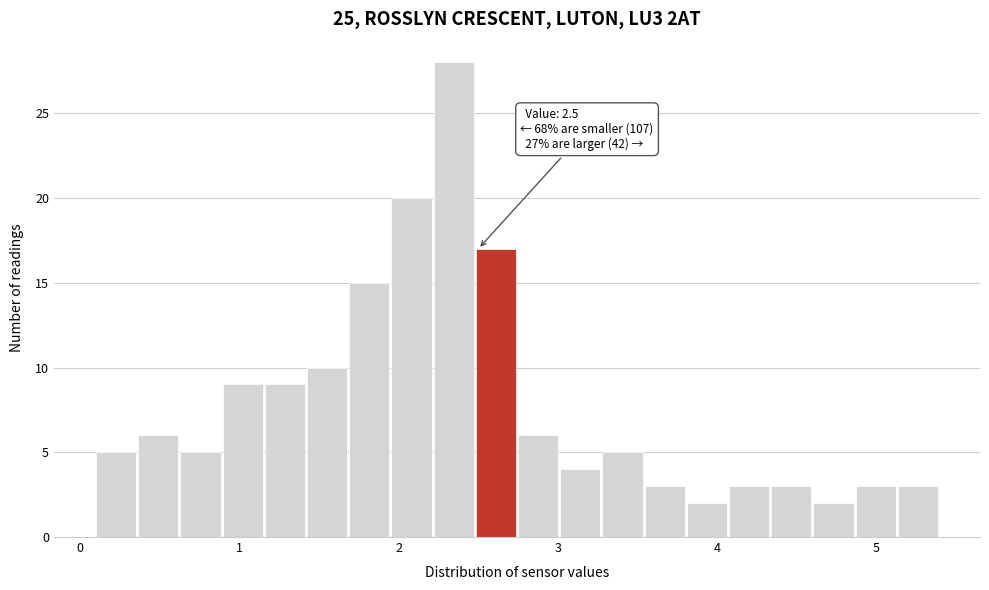

Read against the x-axis, roughly where is the centre of the tallest bar?

2.3